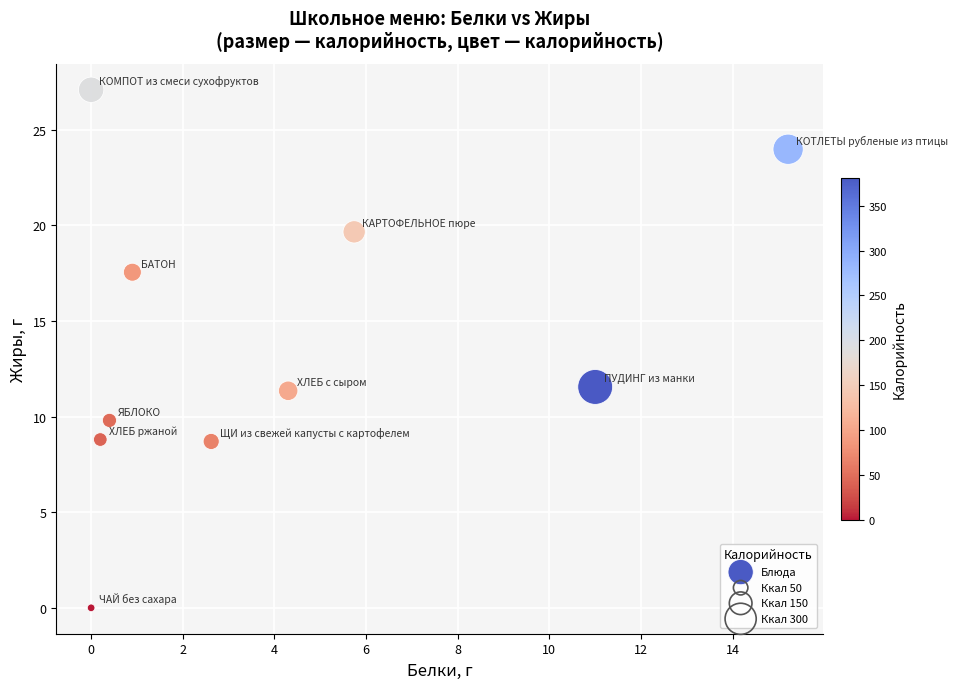

What is the range of Y values (max minus min)?

27.1